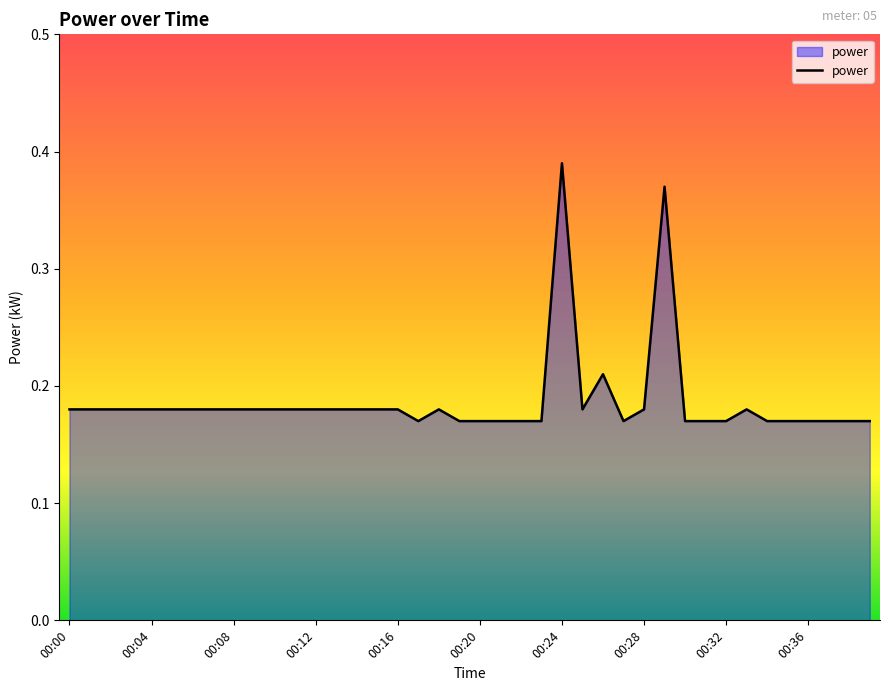

Does the chart display data point markers on the line(s)?

No